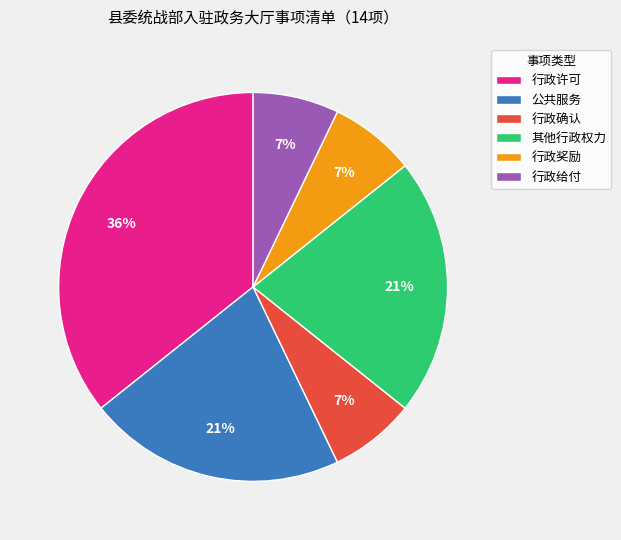

To the nearest percent, what is the average slice percentage?

17%